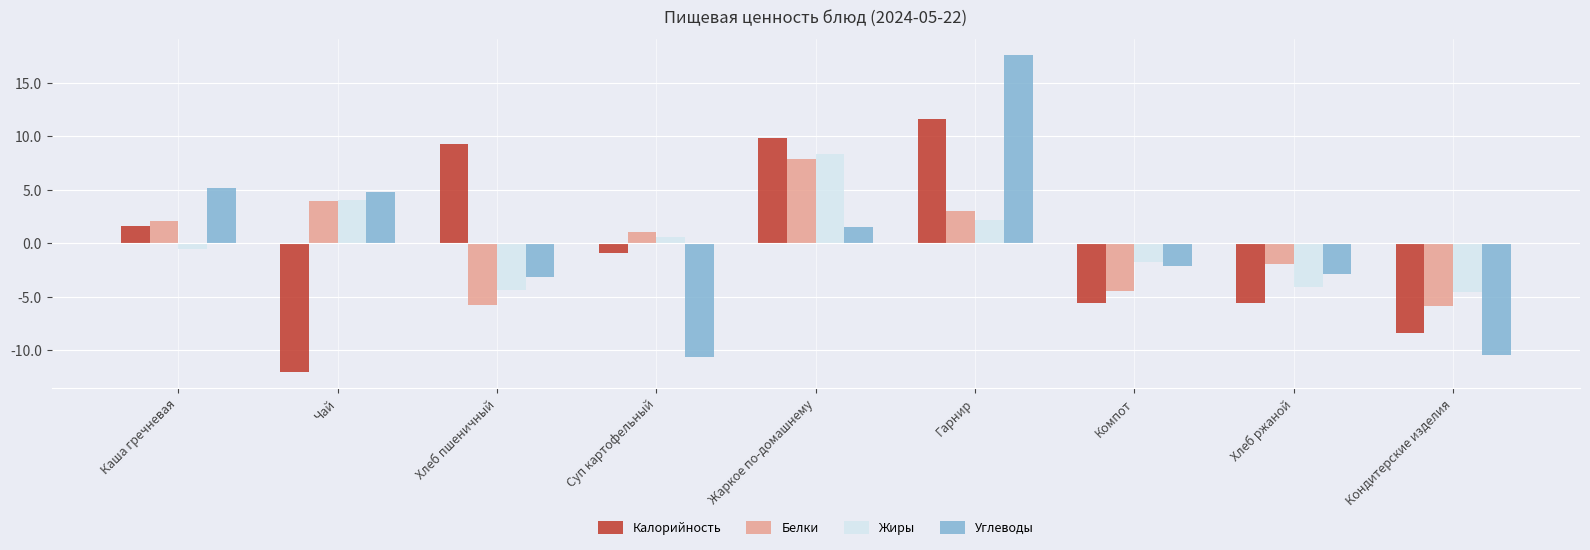

Are the bars grouped side by side (vs. stacked)?

Yes